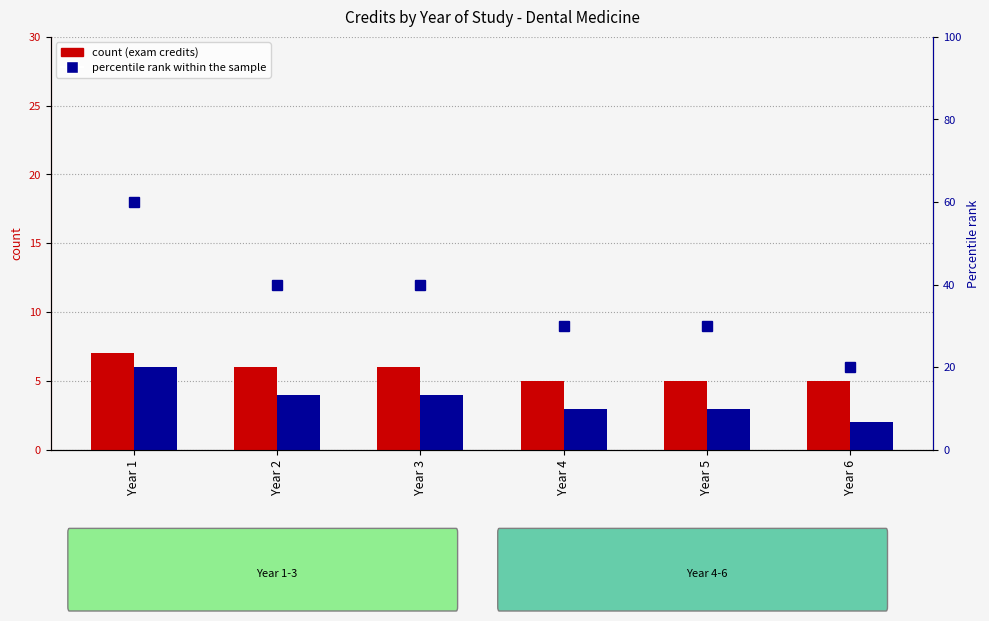

Count the percentile rank within the sample values in the range 30 to 40.

4